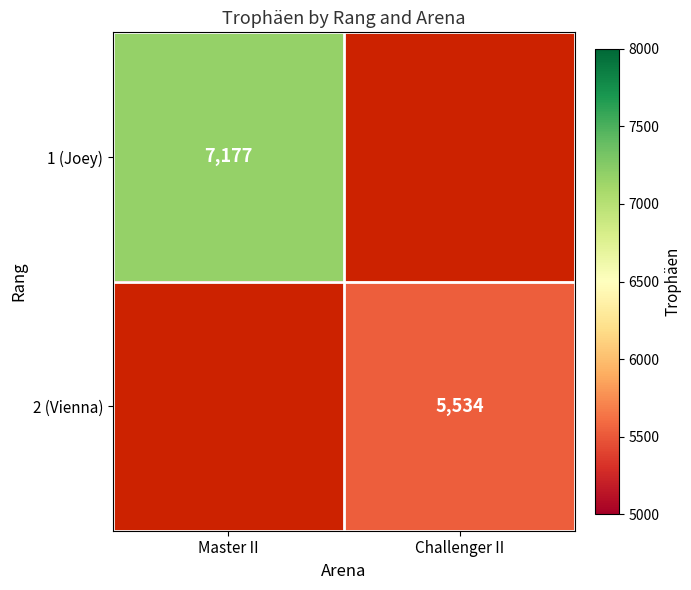

What is the maximum value shown in the chart?

7177